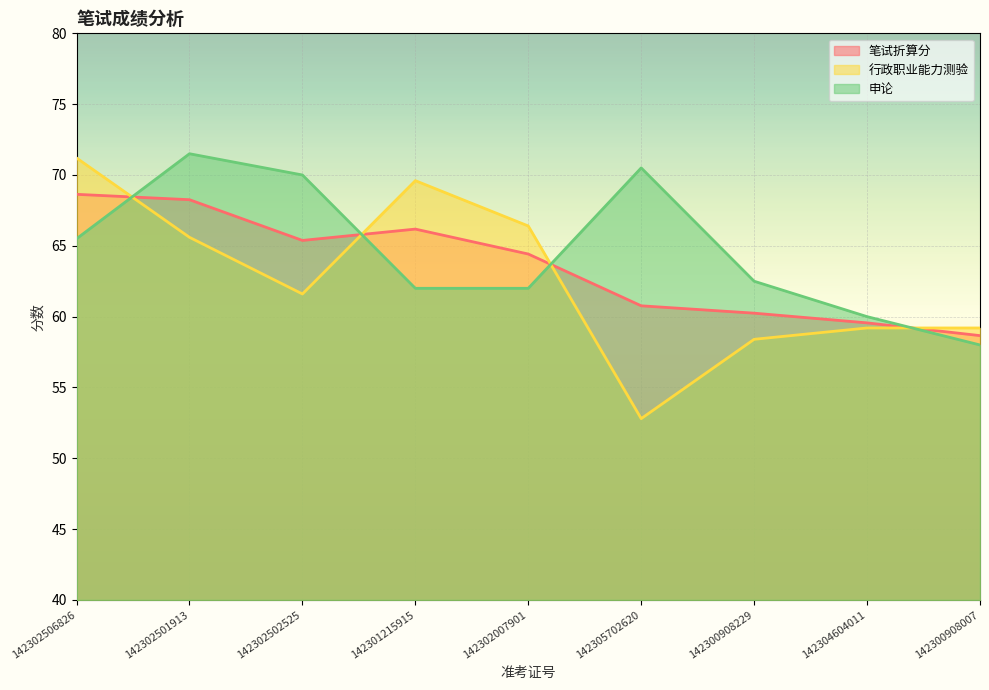

What is the average value of the 申论 series?

64.7